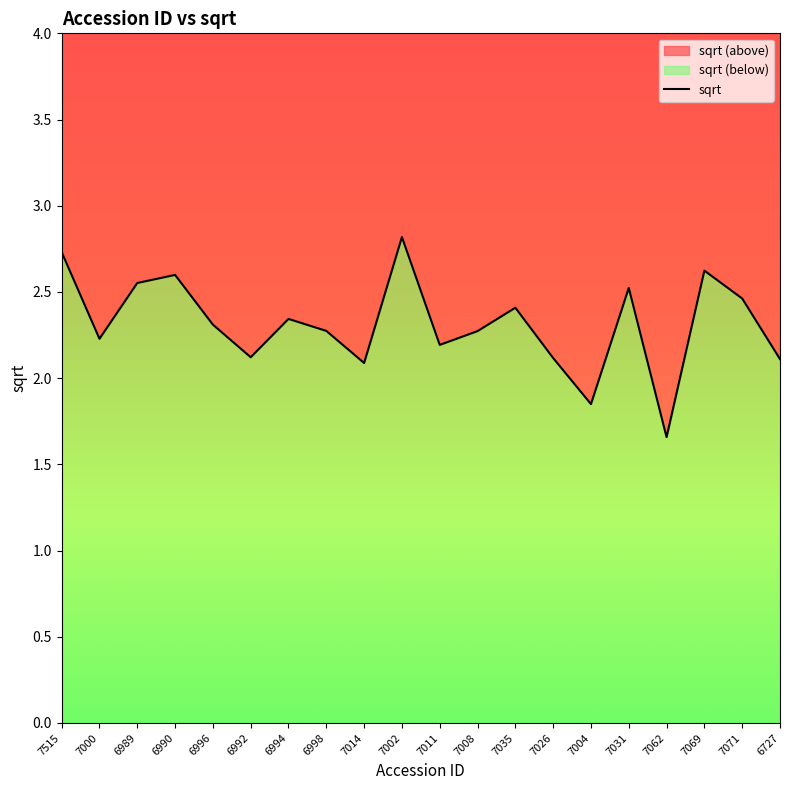

Rank the categories by value from highest to lowest.

7002, 7515, 7069, 6990, 6989, 7031, 7071, 7035, 6994, 6996, 6998, 7008, 7000, 7011, 6992, 7026, 6727, 7014, 7004, 7062